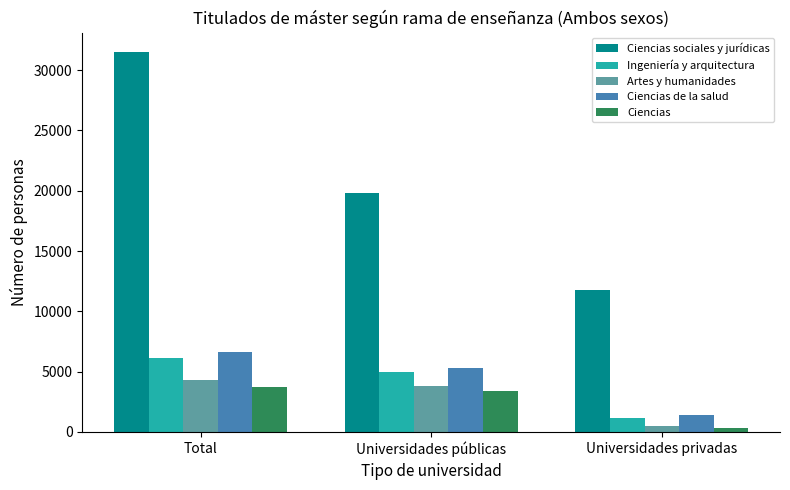

Reading right to left, list all the values displayed in this chart.

Ciencias sociales y jurídicas: Universidades privadas=11737	Universidades públicas=19800	Total=31537
Ingeniería y arquitectura: Universidades privadas=1165	Universidades públicas=4998	Total=6163
Artes y humanidades: Universidades privadas=528	Universidades públicas=3778	Total=4306
Ciencias de la salud: Universidades privadas=1392	Universidades públicas=5278	Total=6670
Ciencias: Universidades privadas=321	Universidades públicas=3427	Total=3748